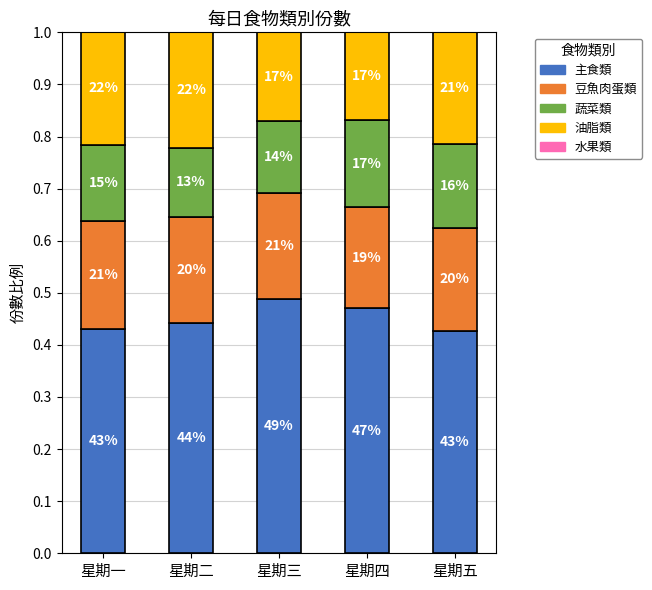

What position from the right is 星期五?

1